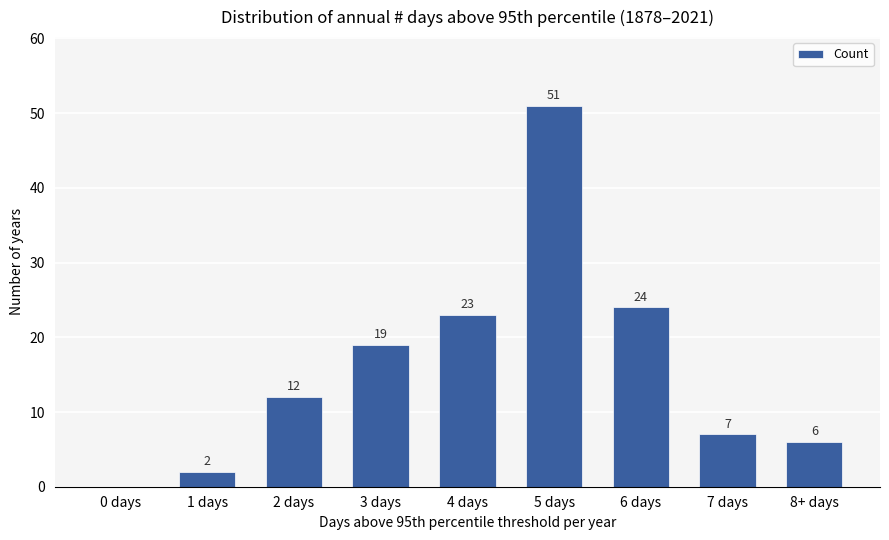

Reading right to left, transcribe all the data shown in this chart.

8+ days=6	7 days=7	6 days=24	5 days=51	4 days=23	3 days=19	2 days=12	1 days=2	0 days=0